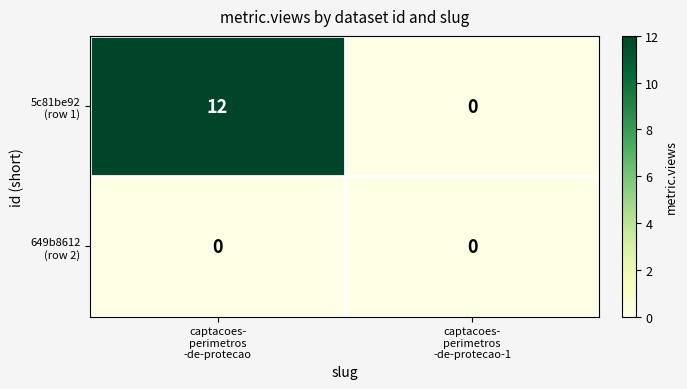

What is the greatest value displayed?

12